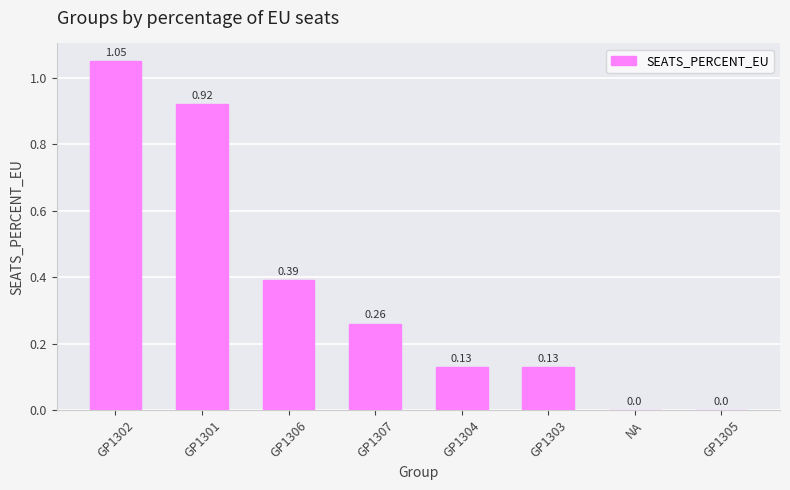

What is the change in value from GP1301 to GP1304?

-0.8